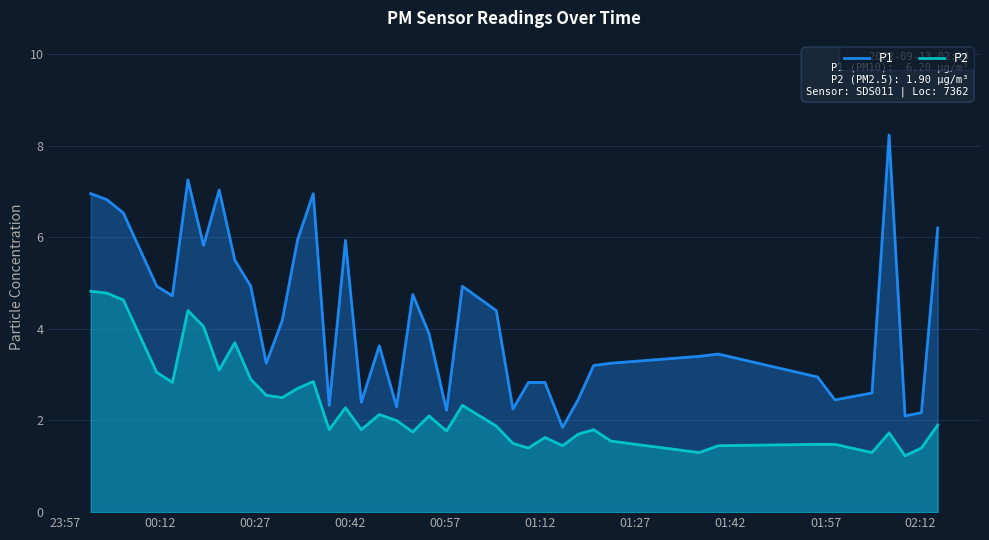

True or false: P1 and P2 intersect in this chart.

False